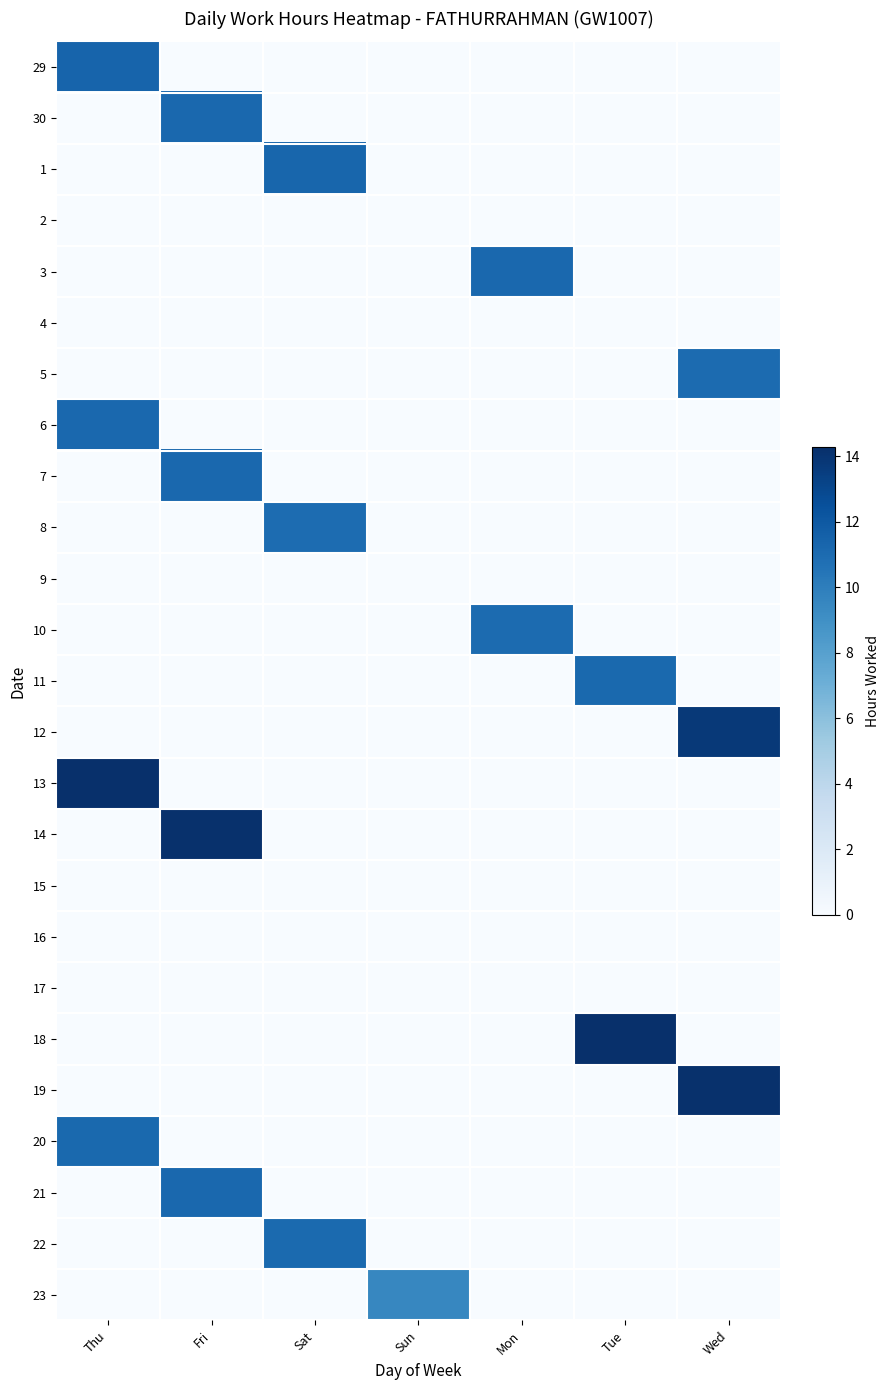

Reading left to right, what are all the values shown in this chart?

29: Thu=11.4	Fri=0.0	Sat=0.0	Sun=0.0	Mon=0.0	Tue=0.0	Wed=0.0
30: Thu=0.0	Fri=11.2	Sat=0.0	Sun=0.0	Mon=0.0	Tue=0.0	Wed=0.0
1: Thu=0.0	Fri=0.0	Sat=11.3	Sun=0.0	Mon=0.0	Tue=0.0	Wed=0.0
2: Thu=0.0	Fri=0.0	Sat=0.0	Sun=0.0	Mon=0.0	Tue=0.0	Wed=0.0
3: Thu=0.0	Fri=0.0	Sat=0.0	Sun=0.0	Mon=11.2	Tue=0.0	Wed=0.0
4: Thu=0.0	Fri=0.0	Sat=0.0	Sun=0.0	Mon=0.0	Tue=0.0	Wed=0.0
5: Thu=0.0	Fri=0.0	Sat=0.0	Sun=0.0	Mon=0.0	Tue=0.0	Wed=11.0
6: Thu=11.2	Fri=0.0	Sat=0.0	Sun=0.0	Mon=0.0	Tue=0.0	Wed=0.0
7: Thu=0.0	Fri=11.2	Sat=0.0	Sun=0.0	Mon=0.0	Tue=0.0	Wed=0.0
8: Thu=0.0	Fri=0.0	Sat=11.0	Sun=0.0	Mon=0.0	Tue=0.0	Wed=0.0
9: Thu=0.0	Fri=0.0	Sat=0.0	Sun=0.0	Mon=0.0	Tue=0.0	Wed=0.0
10: Thu=0.0	Fri=0.0	Sat=0.0	Sun=0.0	Mon=11.0	Tue=0.0	Wed=0.0
11: Thu=0.0	Fri=0.0	Sat=0.0	Sun=0.0	Mon=0.0	Tue=11.1	Wed=0.0
12: Thu=0.0	Fri=0.0	Sat=0.0	Sun=0.0	Mon=0.0	Tue=0.0	Wed=13.7
13: Thu=14.2	Fri=0.0	Sat=0.0	Sun=0.0	Mon=0.0	Tue=0.0	Wed=0.0
14: Thu=0.0	Fri=14.2	Sat=0.0	Sun=0.0	Mon=0.0	Tue=0.0	Wed=0.0
15: Thu=0.0	Fri=0.0	Sat=0.0	Sun=0.0	Mon=0.0	Tue=0.0	Wed=0.0
16: Thu=0.0	Fri=0.0	Sat=0.0	Sun=0.0	Mon=0.0	Tue=0.0	Wed=0.0
17: Thu=0.0	Fri=0.0	Sat=0.0	Sun=0.0	Mon=0.0	Tue=0.0	Wed=0.0
18: Thu=0.0	Fri=0.0	Sat=0.0	Sun=0.0	Mon=0.0	Tue=14.3	Wed=0.0
19: Thu=0.0	Fri=0.0	Sat=0.0	Sun=0.0	Mon=0.0	Tue=0.0	Wed=14.2
20: Thu=11.1	Fri=0.0	Sat=0.0	Sun=0.0	Mon=0.0	Tue=0.0	Wed=0.0
21: Thu=0.0	Fri=11.2	Sat=0.0	Sun=0.0	Mon=0.0	Tue=0.0	Wed=0.0
22: Thu=0.0	Fri=0.0	Sat=11.1	Sun=0.0	Mon=0.0	Tue=0.0	Wed=0.0
23: Thu=0.0	Fri=0.0	Sat=0.0	Sun=9.5	Mon=0.0	Tue=0.0	Wed=0.0